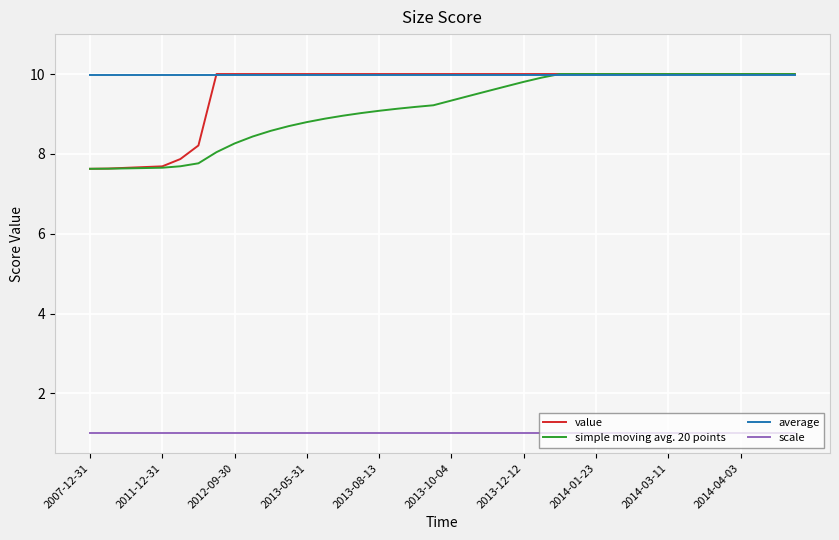

True or false: scale and average intersect in this chart.

False